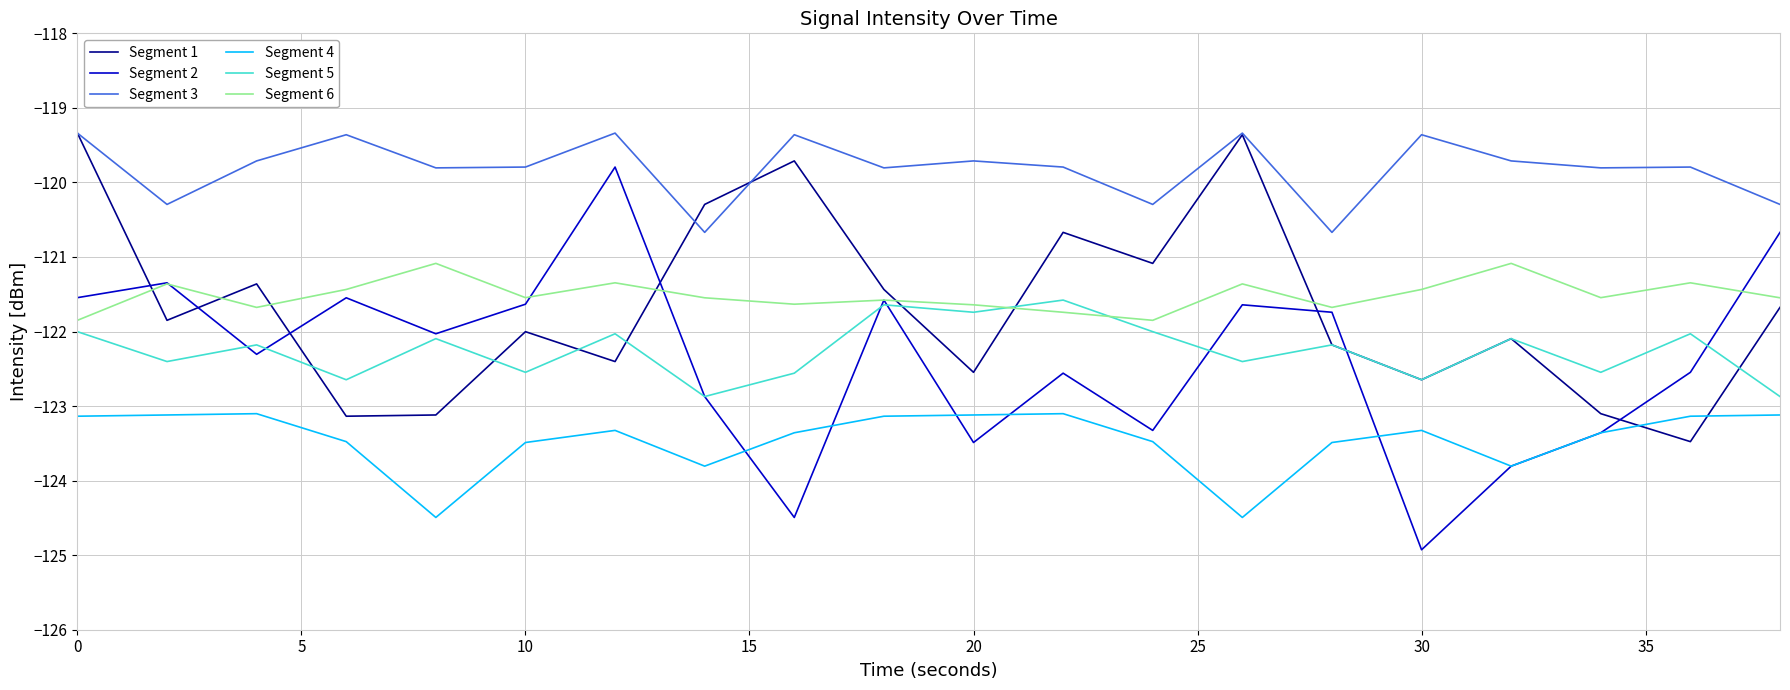

After their last crossing, which series has the higher values: Segment 4 or Segment 1?

Segment 1